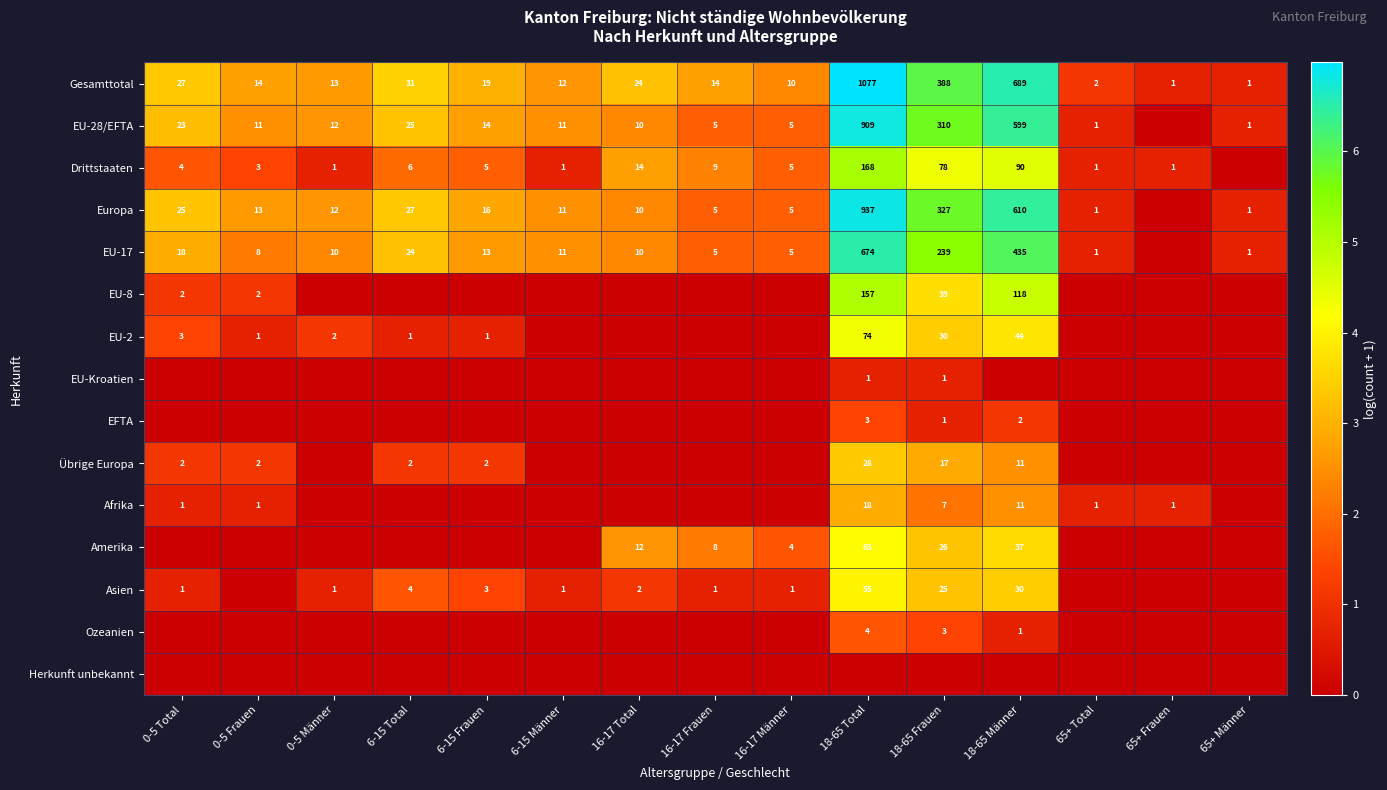

How many series are shown in this chart?

15